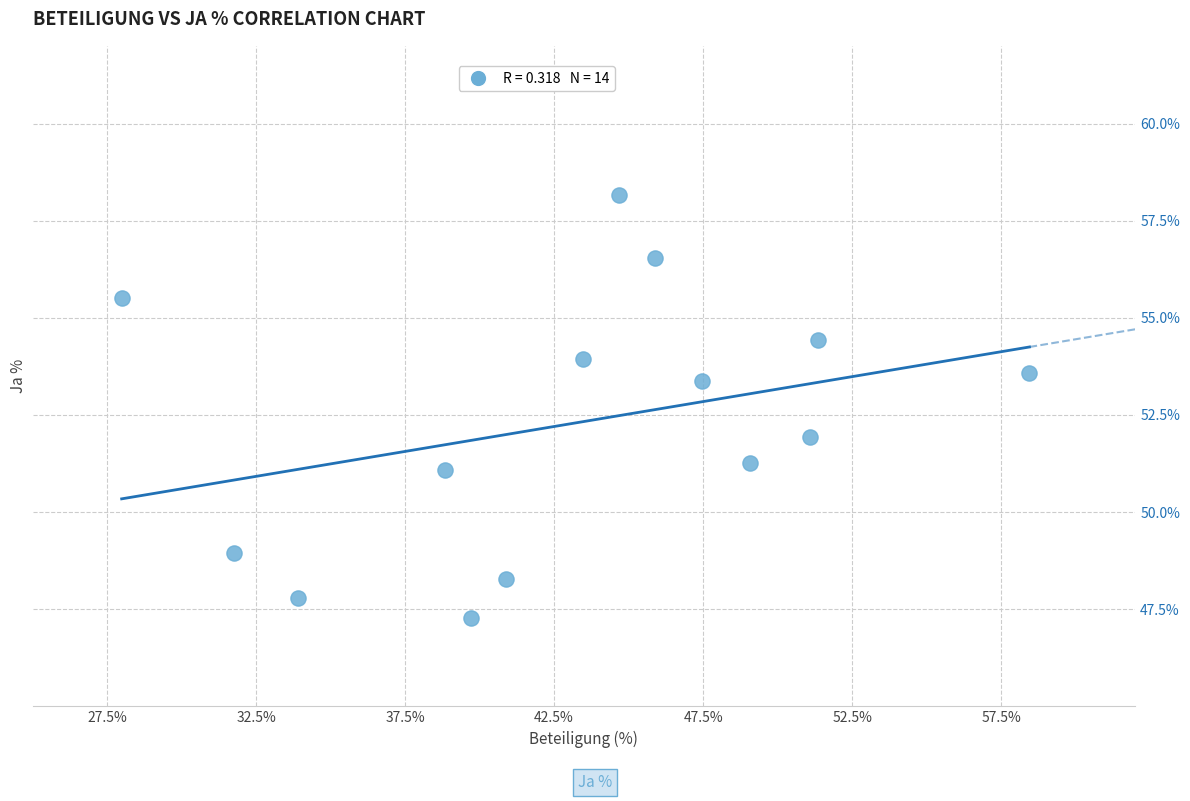

What is the range of X values (max minus min)?

30.5